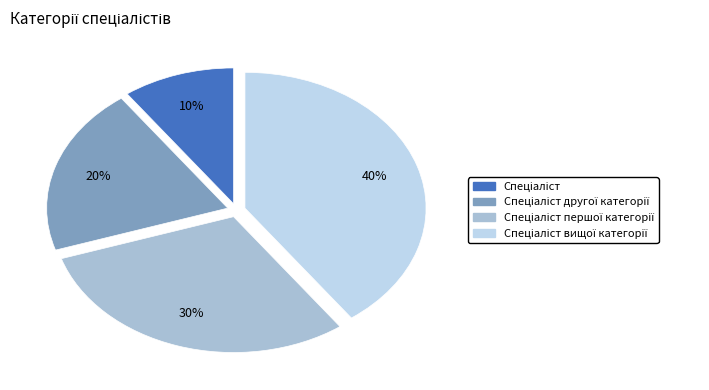

How many slices are in this pie chart?

4